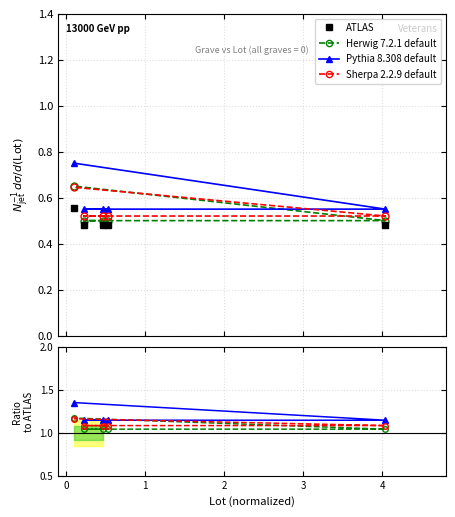

Which series has the largest total across all categories?

Pythia 8.308 default